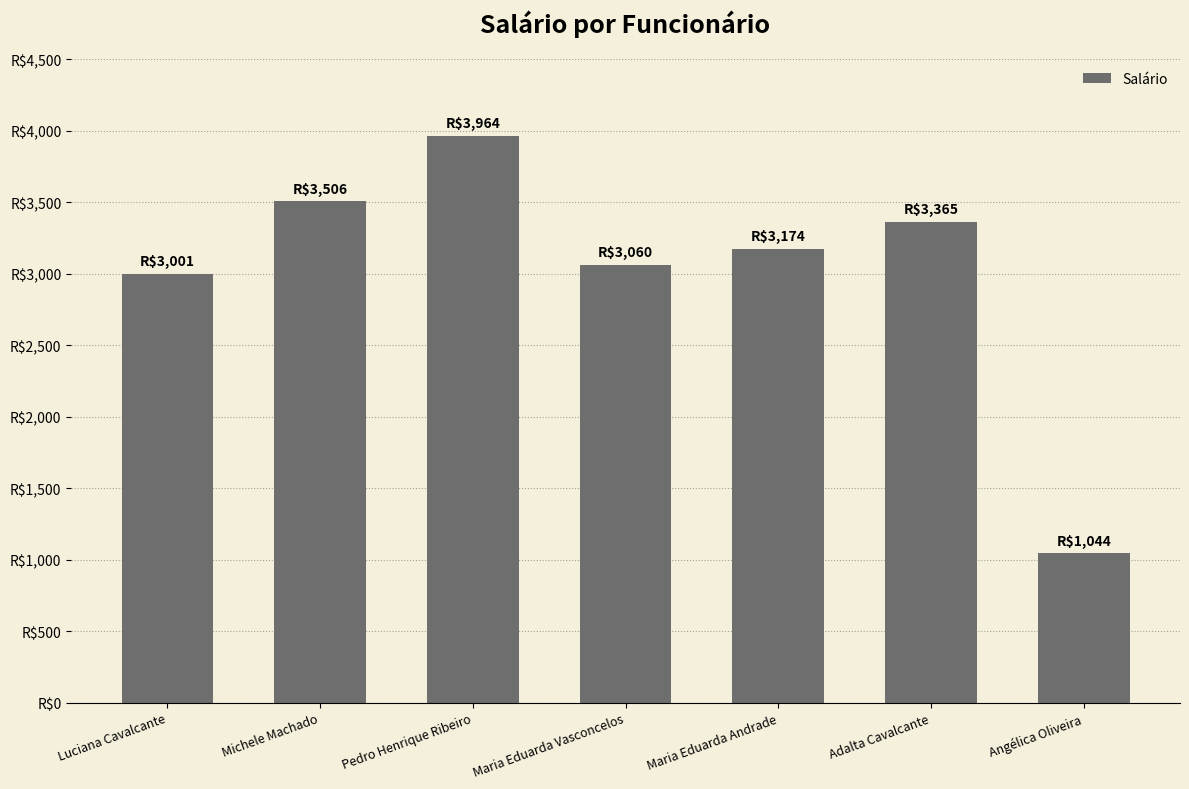

List the labels in order of value, smallest first.

Angélica Oliveira, Luciana Cavalcante, Maria Eduarda Vasconcelos, Maria Eduarda Andrade, Adalta Cavalcante, Michele Machado, Pedro Henrique Ribeiro